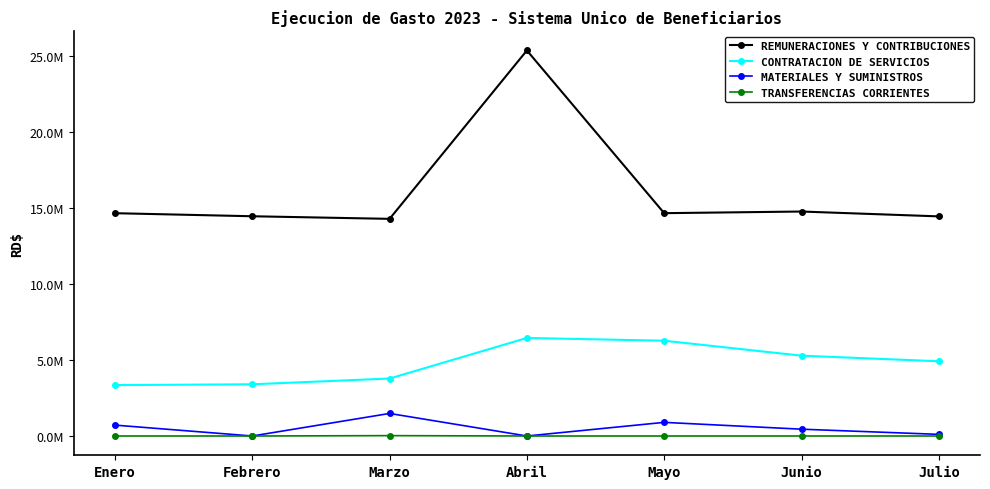

The value of MATERIALES Y SUMINISTROS at Marzo is 2579331.1. True or false?

False